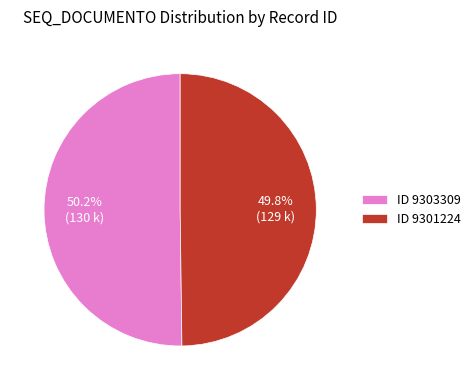

How much of the chart is everything except ID 9301224?

50.2%